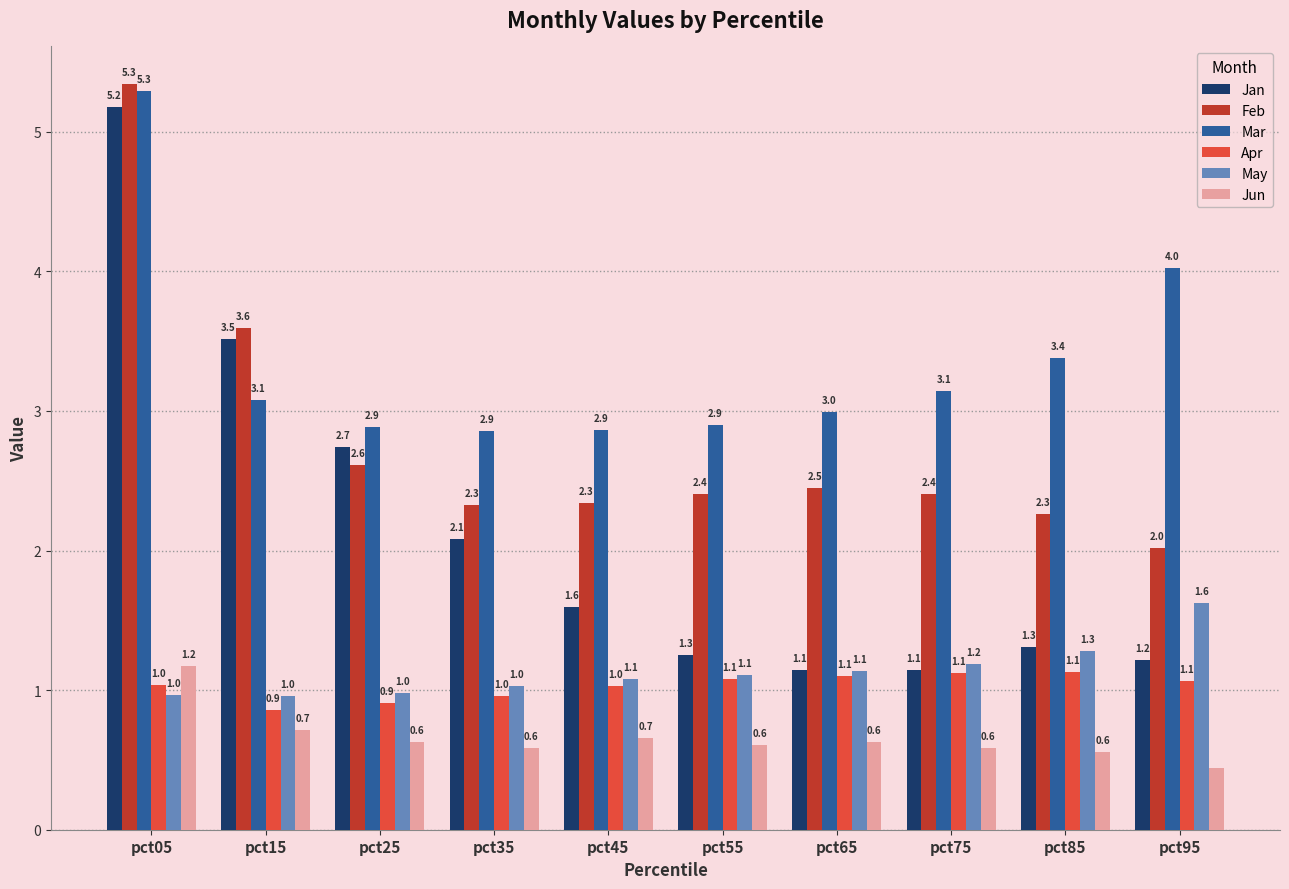

The Feb series shows 2.4 at pct75. True or false?

True